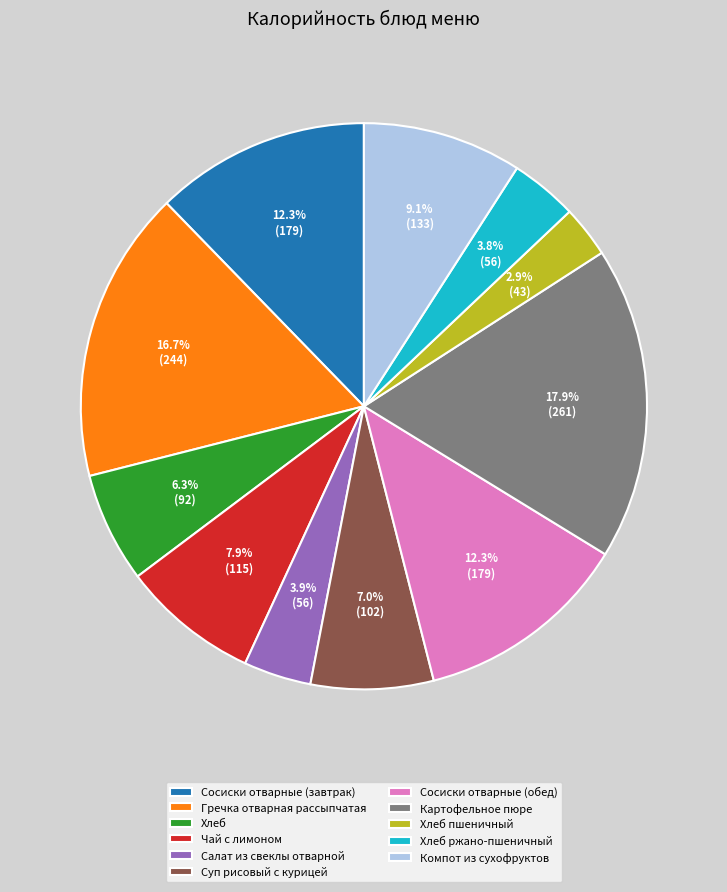

Which has a higher value, Компот из сухофруктов or Гречка отварная рассыпчатая?

Гречка отварная рассыпчатая